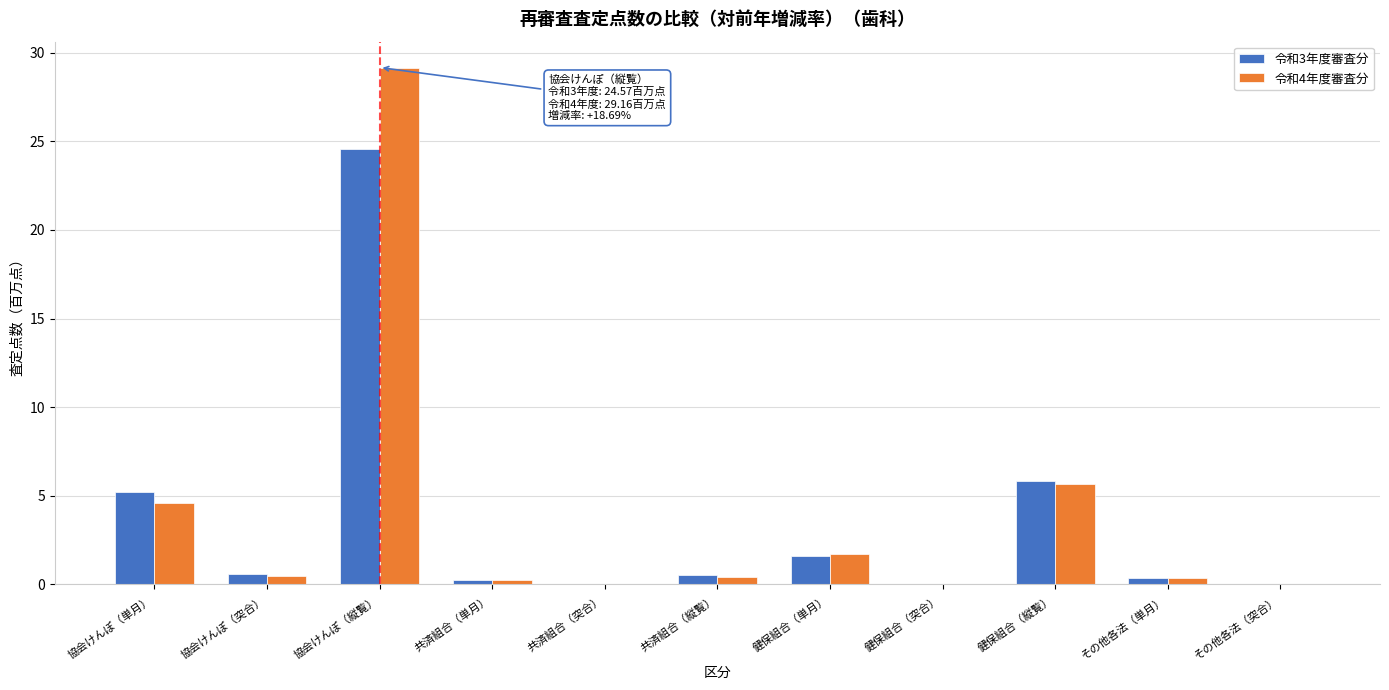

The 令和4年度審査分 series shows 1.7 at 健保組合（単月）. True or false?

True